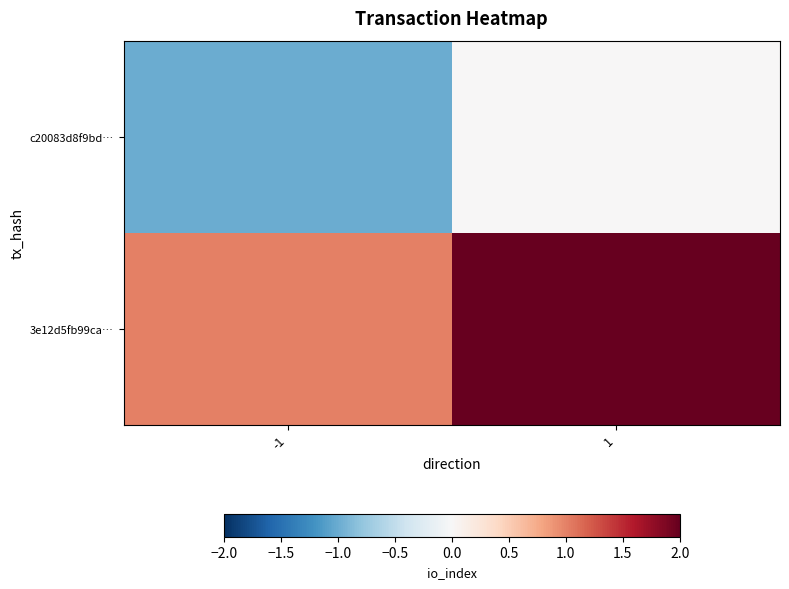

At which category is the sum across all series the highest?

1